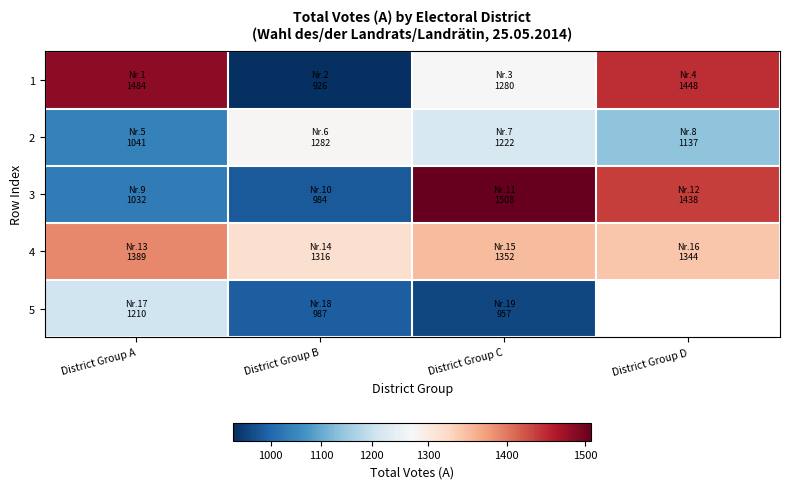

List the series in order of their peak value, lowest first.

5, 2, 4, 1, 3